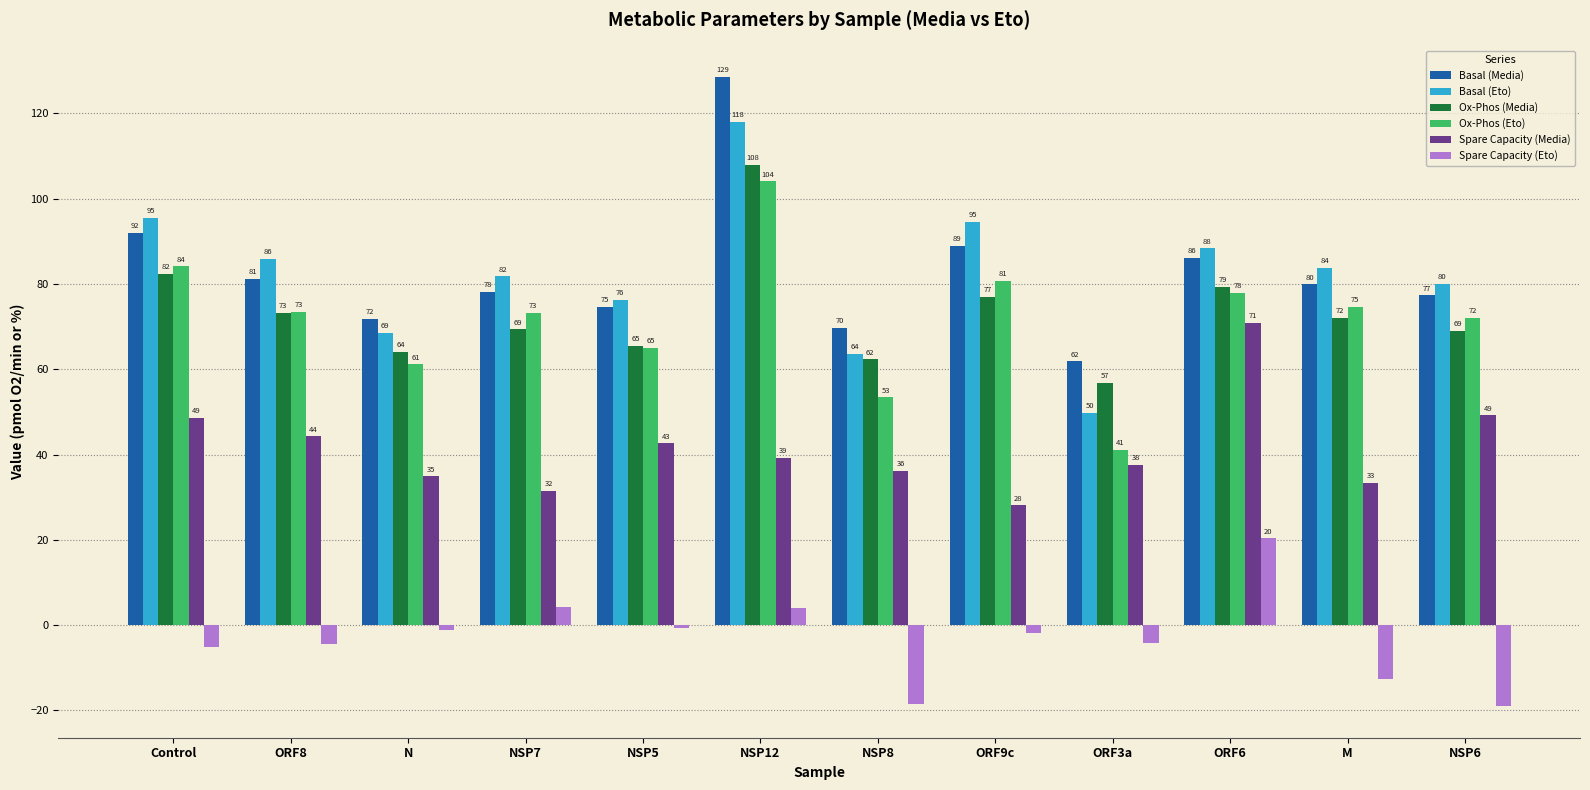

Which series has the widest spread of values?

Basal (Eto)